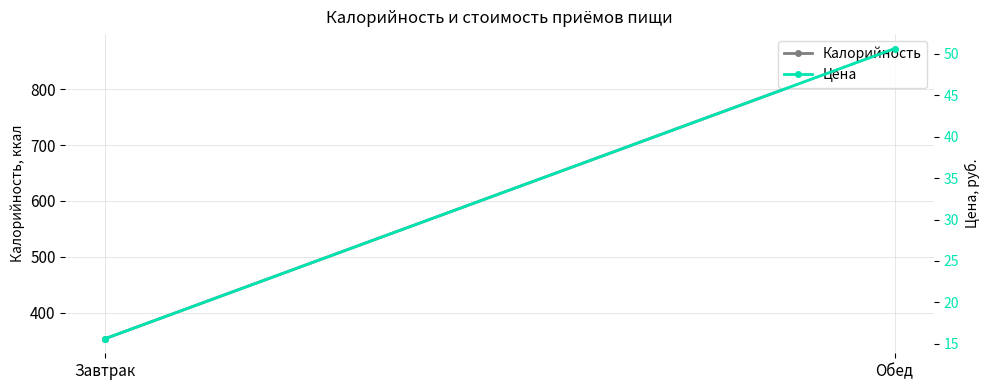

At which label is Калорийность closest to 613?

Завтрак